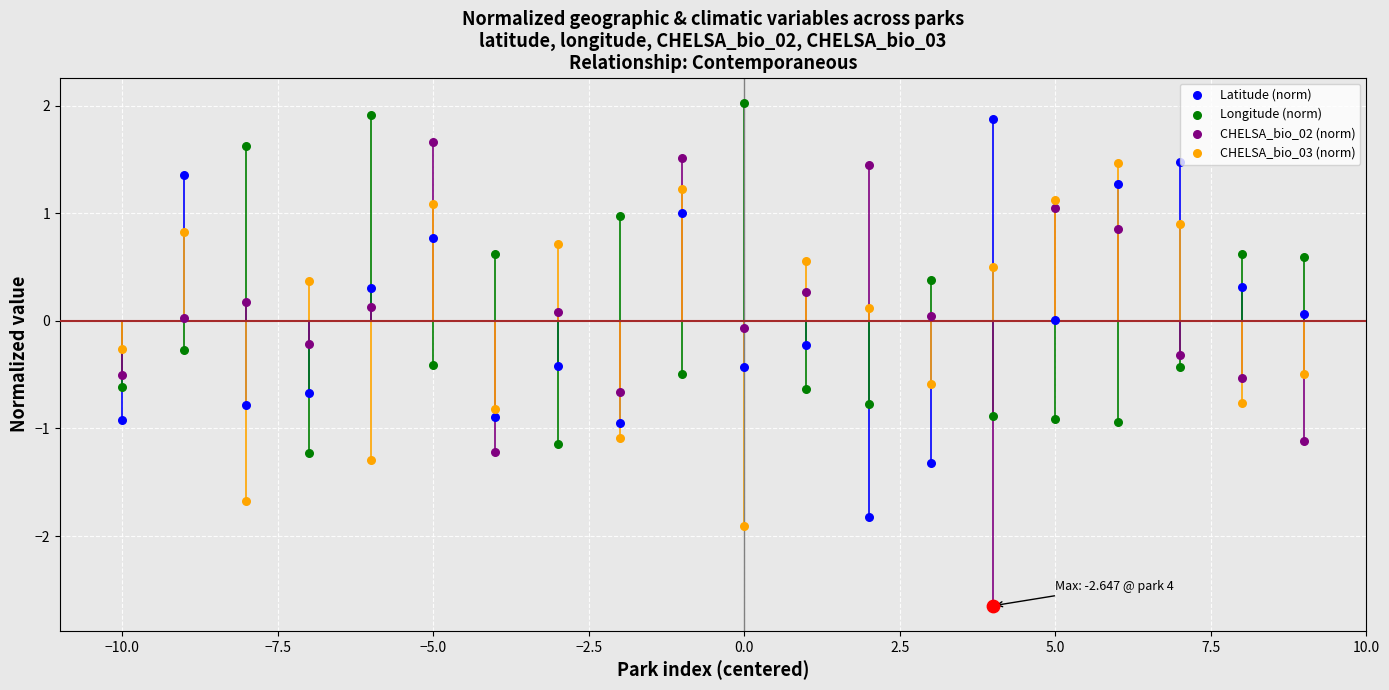

Is the value of Longitude (norm) at −12.5 greater than the value of Latitude (norm) at 14?

No